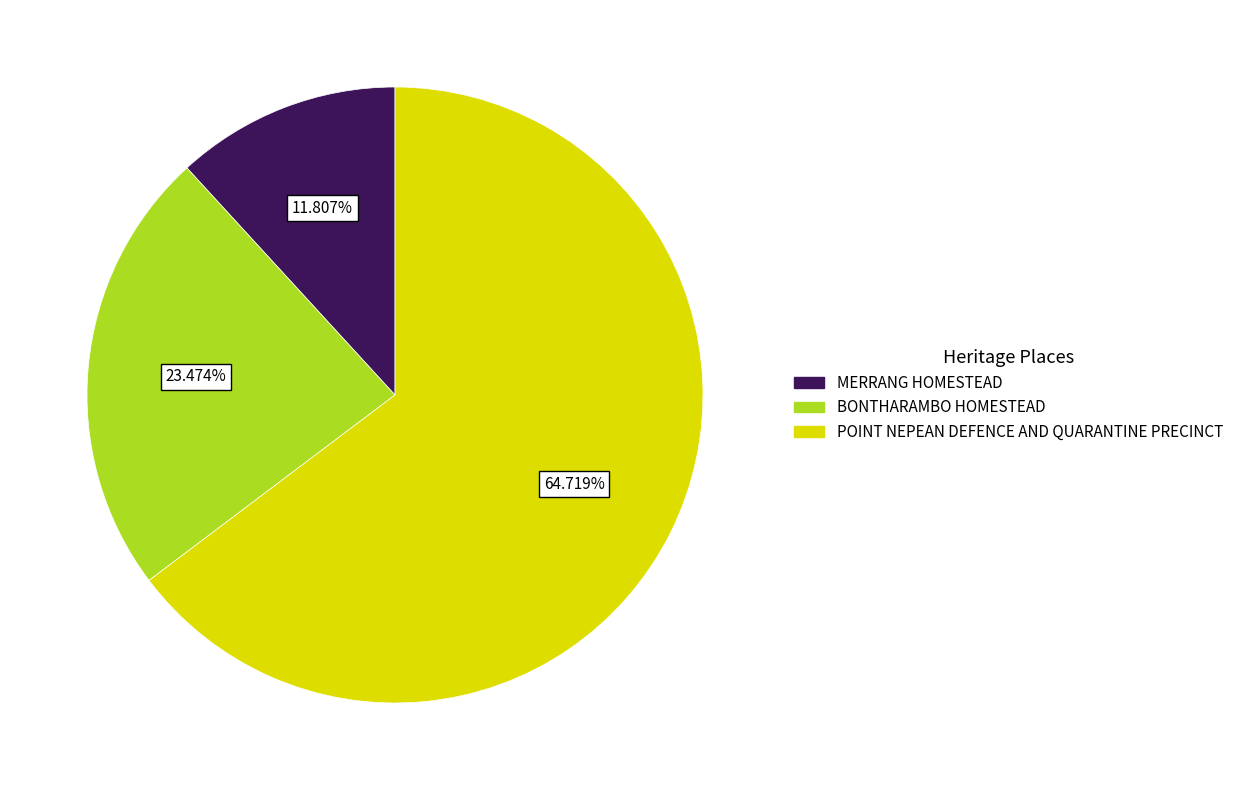

Approximately how many times larger is the value at POINT NEPEAN DEFENCE AND QUARANTINE PRECINCT compared to MERRANG HOMESTEAD?

5.5